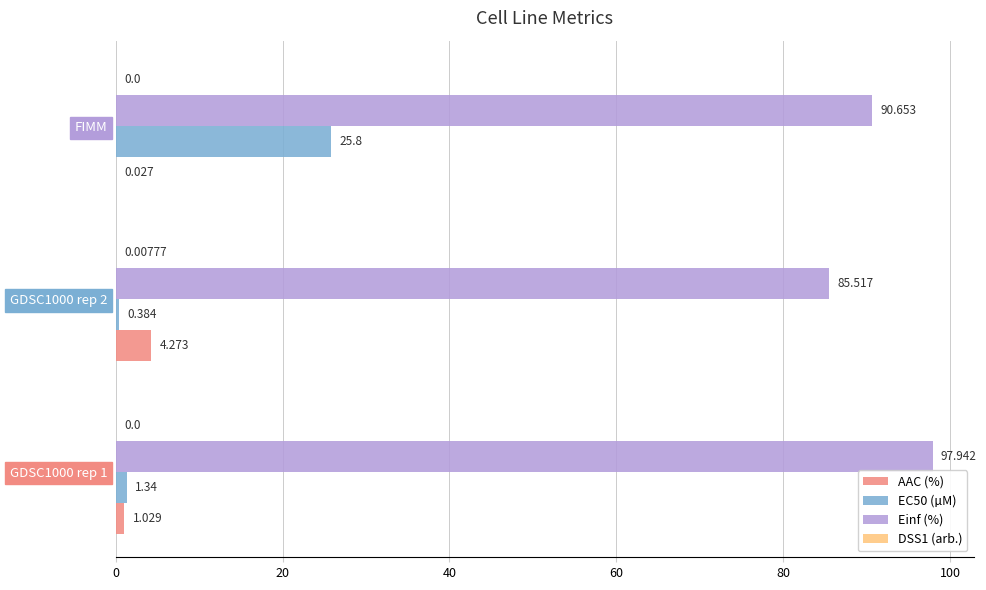

At which category is the sum across all series the highest?

FIMM